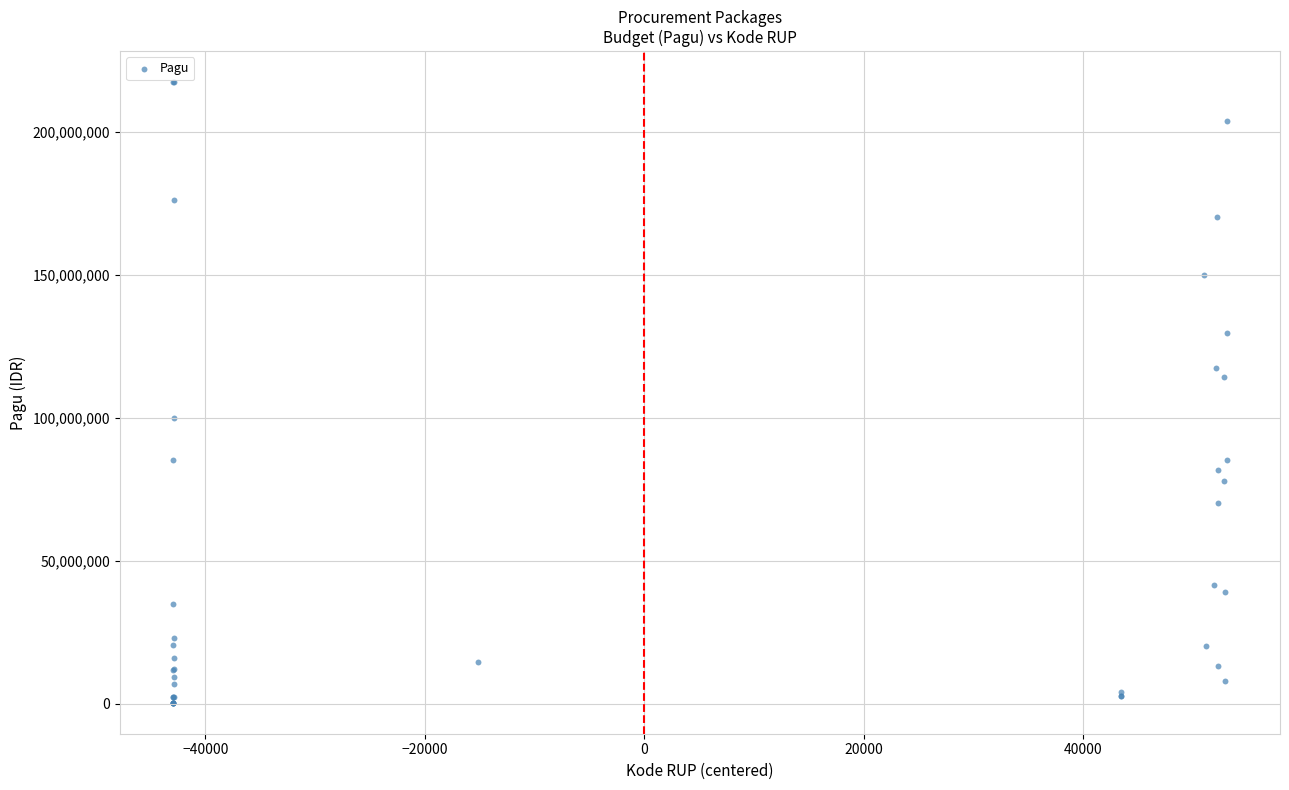

What Y value in the scatter plot is closest to 108830000?

114296000